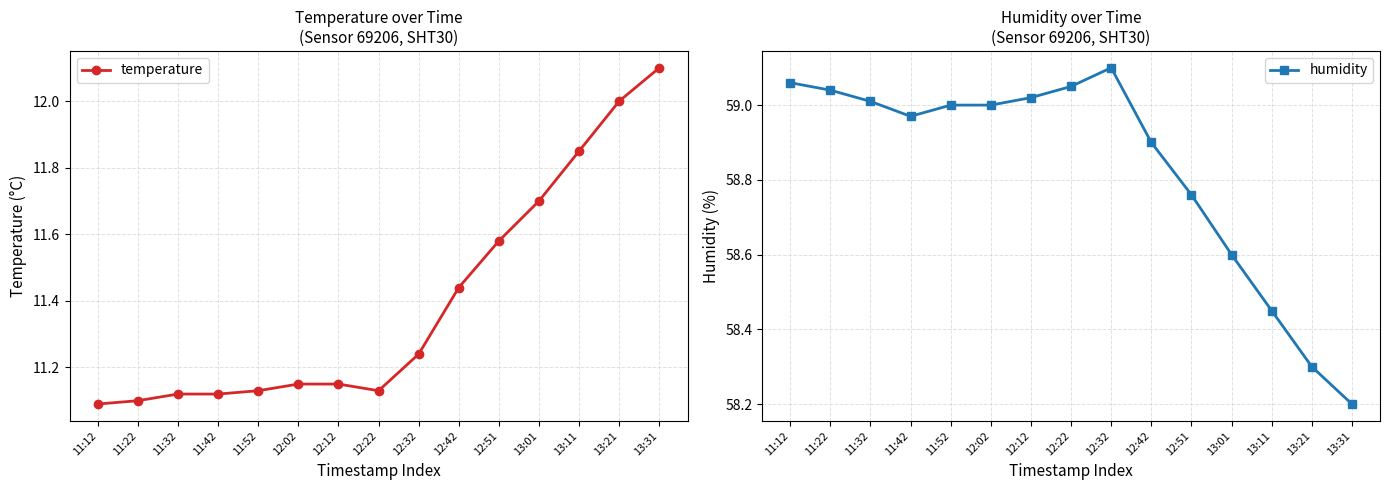

What position from the right is 11:52?

11